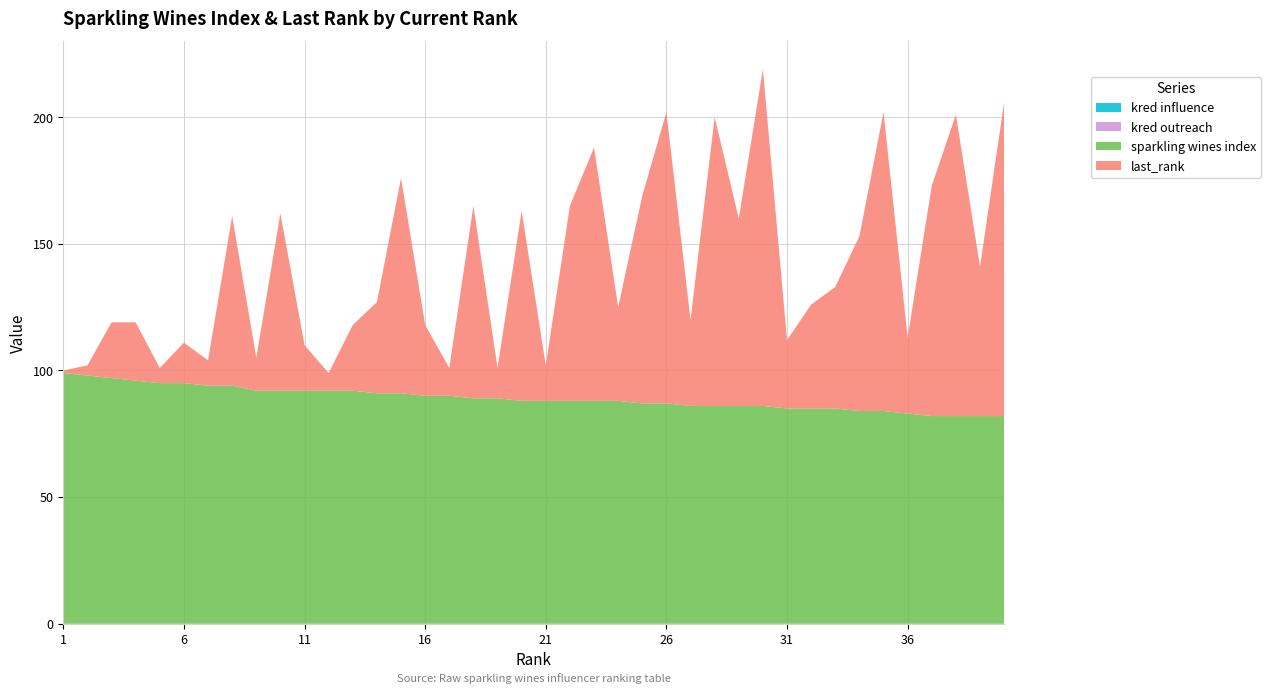

Reading left to right, what are all the values shown in this chart?

sparkling wines index: 1=99	2=98	3=97	4=96	5=95	6=95	7=94	8=94	9=92	10=92	11=92	12=92	13=92	14=91	15=91	16=90	17=90	18=89	19=89	20=88	21=88	22=88	23=88	24=88	25=87	26=87	27=86	28=86	29=86	30=86	31=85	32=85	33=85	34=84	35=84	36=83	37=82	38=82	39=82	40=82
last_rank: 1=1	2=4	3=22	4=23	5=6	6=16	7=10	8=67	9=13	10=70	11=18	12=7	13=26	14=36	15=85	16=28	17=11	18=76	19=12	20=75	21=14	22=77	23=100	24=37	25=82	26=115	27=34	28=114	29=74	30=133	31=27	32=41	33=48	34=69	35=118	36=30	37=91	38=119	39=59	40=124
kred influence: 1=0	2=0	3=0	4=0	5=0	6=0	7=0	8=0	9=0	10=0	11=0	12=0	13=0	14=0	15=0	16=0	17=0	18=0	19=0	20=0	21=0	22=0	23=0	24=0	25=0	26=0	27=0	28=0	29=0	30=0	31=0	32=0	33=0	34=0	35=0	36=0	37=0	38=0	39=0	40=0
kred outreach: 1=0	2=0	3=0	4=0	5=0	6=0	7=0	8=0	9=0	10=0	11=0	12=0	13=0	14=0	15=0	16=0	17=0	18=0	19=0	20=0	21=0	22=0	23=0	24=0	25=0	26=0	27=0	28=0	29=0	30=0	31=0	32=0	33=0	34=0	35=0	36=0	37=0	38=0	39=0	40=0